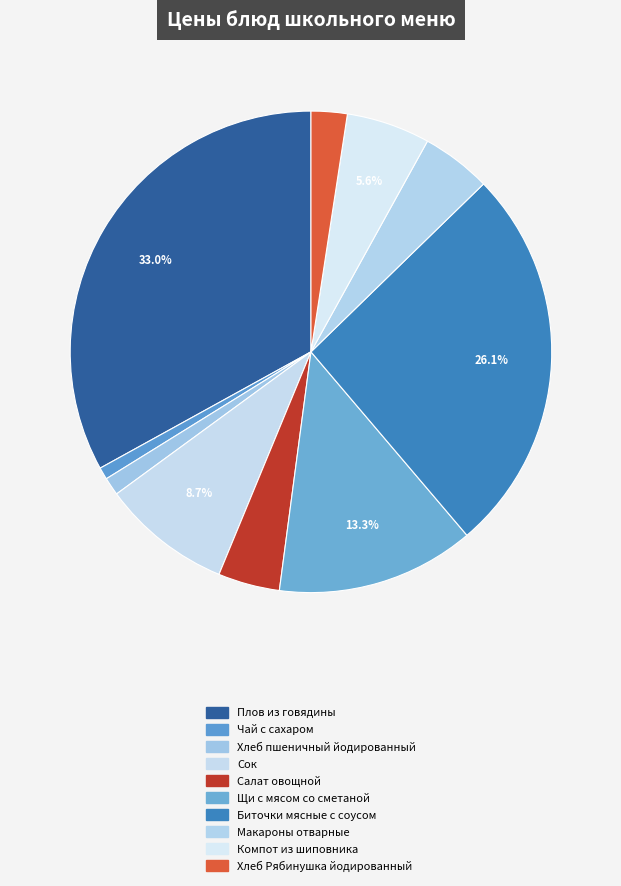

How many segments does this pie chart have?

10